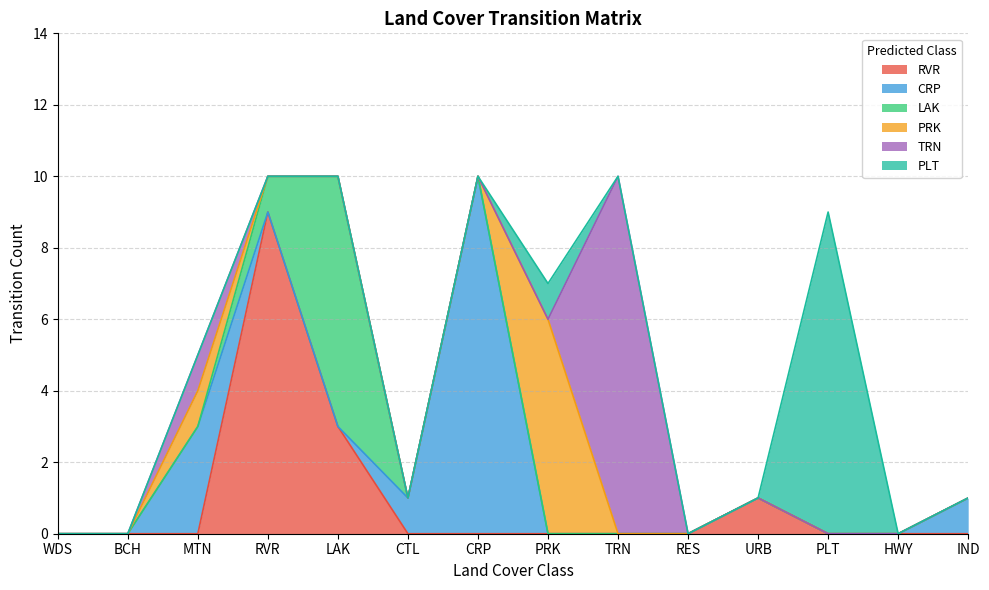

How many interior local peaks does the PLT series have?

2